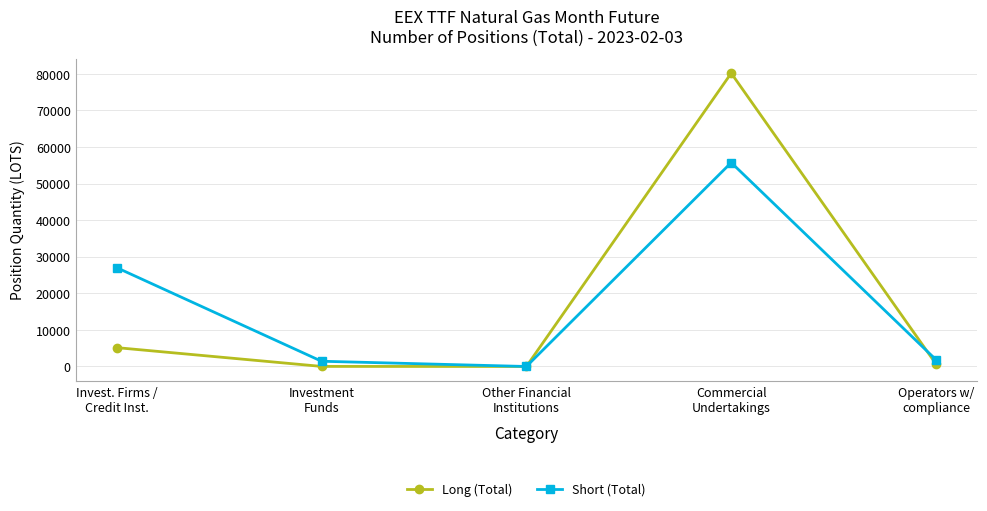

Which series has the widest spread of values?

Long (Total)